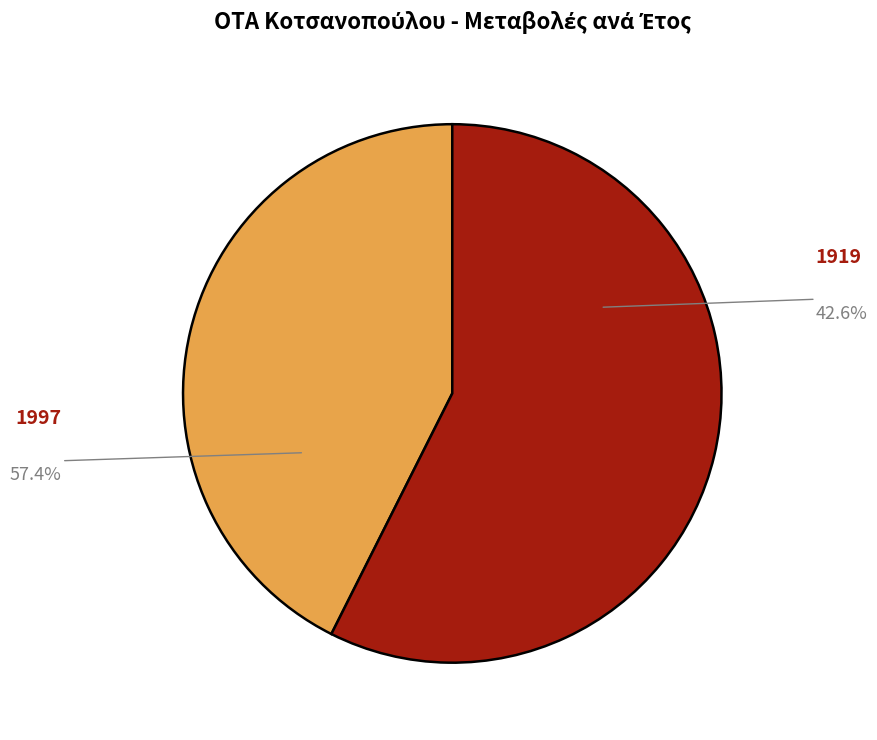

How many segments does this pie chart have?

2